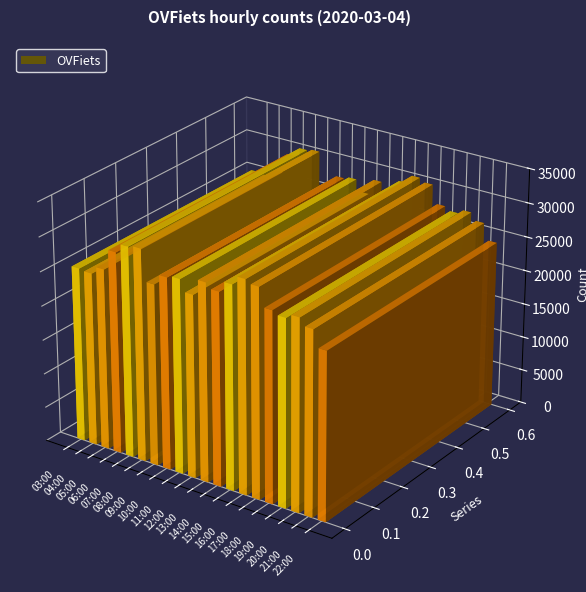

What is the difference between the values at 13:00 and 14:00?

761